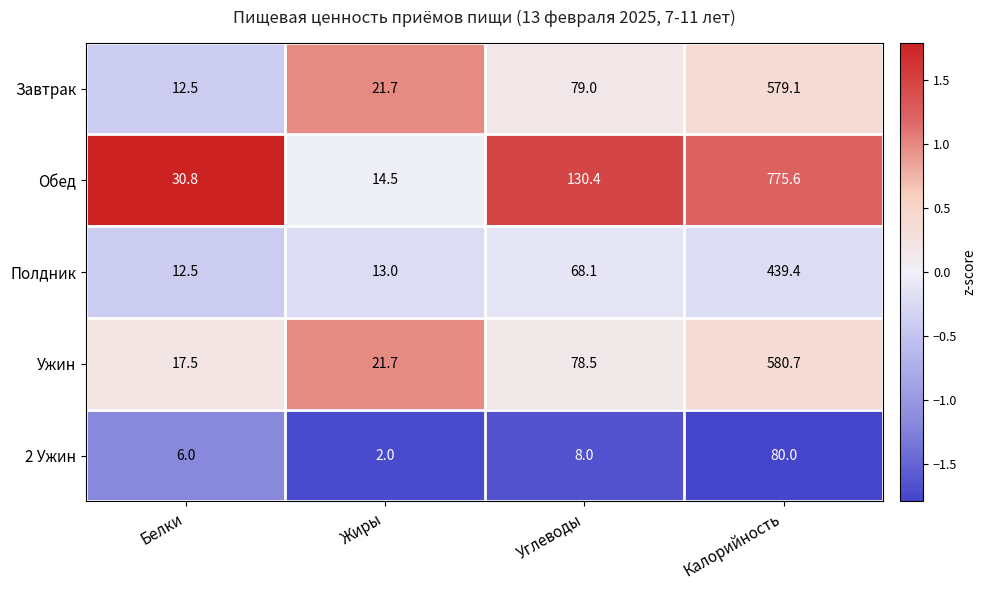

Which series has the widest spread of values?

Обед